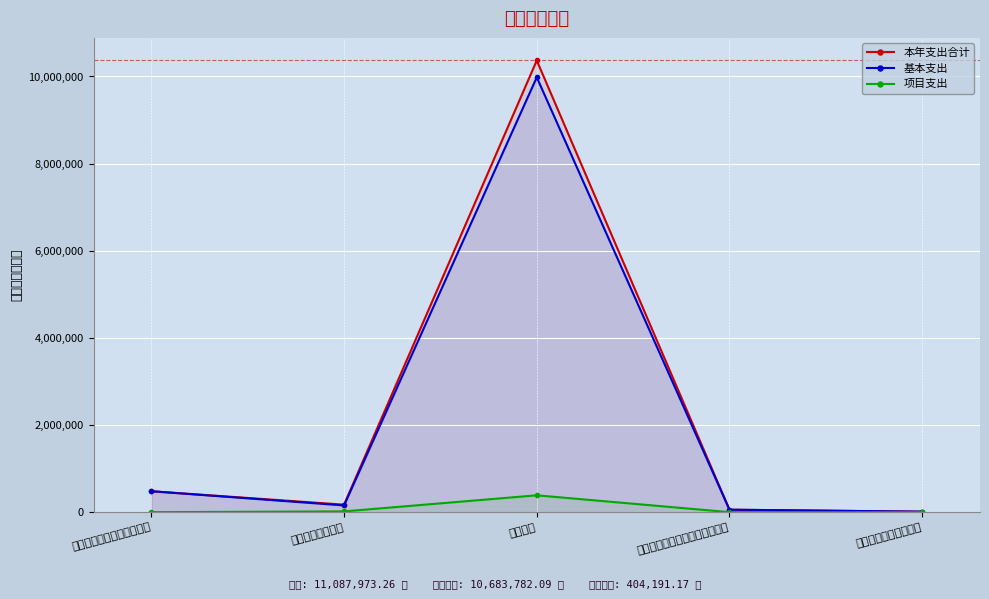

At which label does 基本支出 first exceed 154519?

其他行政事业单位医疗支出